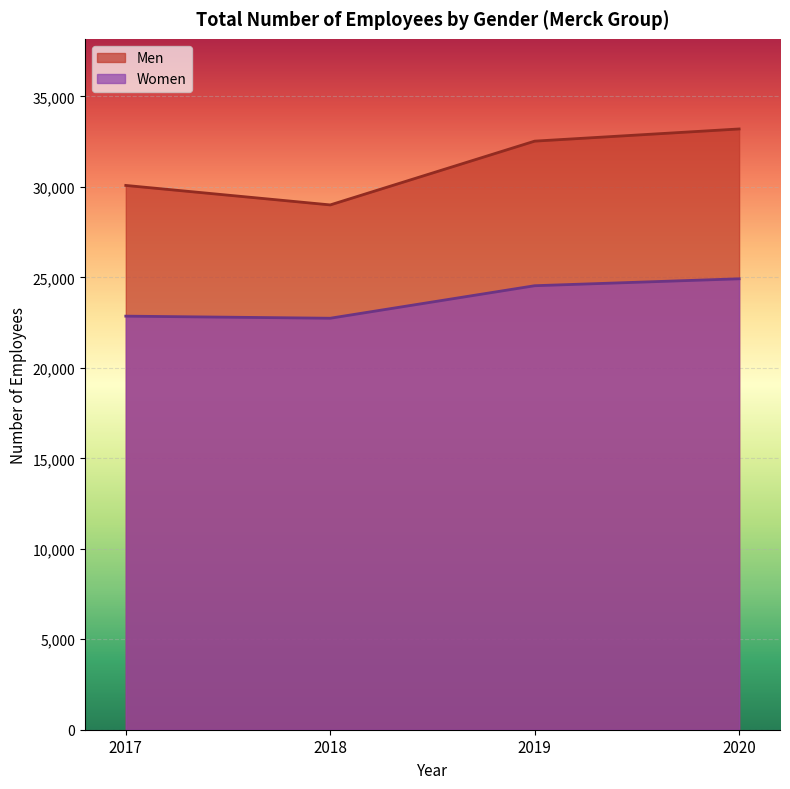

True or false: Women has more than 2 points higher than both neighbors.

False